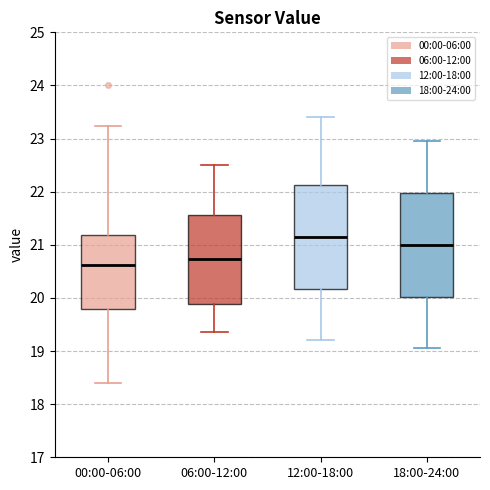

Reading left to right, read every box against the y-axis: the position of its median line, the range the box covers, and the ends of its whiskers. The values are not printed on the chart, so give them approximately, as read against the axis.

00:00-06:00: median 20.6, box 19.8 to 21.2, whiskers 18.4 to 23.2
06:00-12:00: median 20.7, box 19.9 to 21.6, whiskers 19.4 to 22.5
12:00-18:00: median 21.2, box 20.2 to 22.1, whiskers 19.2 to 23.4
18:00-24:00: median 21.0, box 20.0 to 22.0, whiskers 19.1 to 23.0